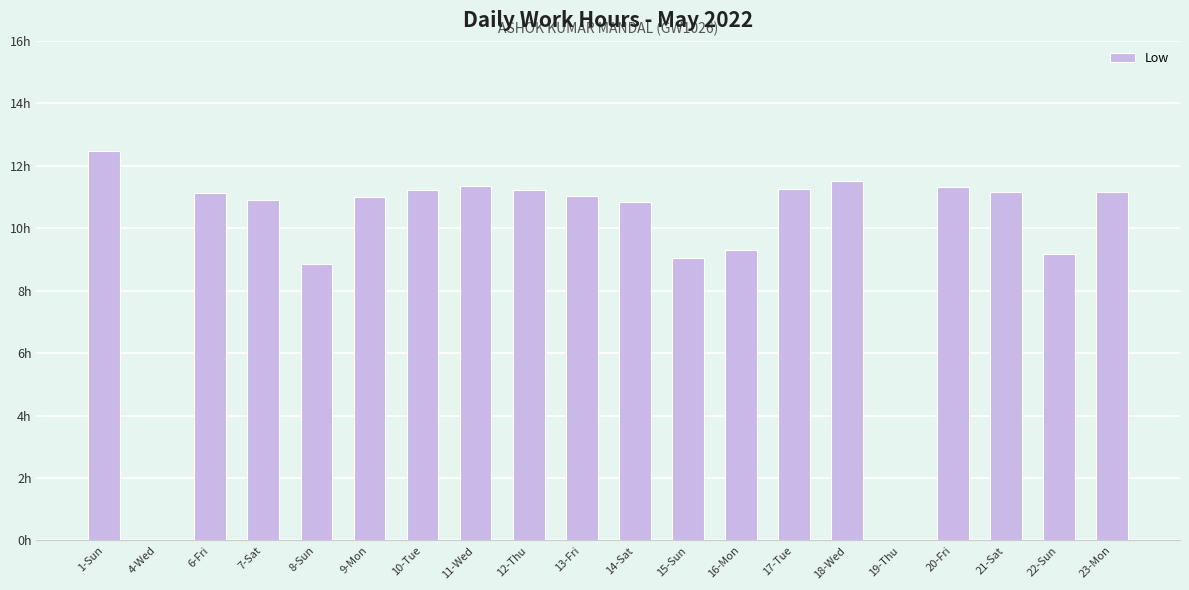

What is the difference between the second highest and minimum values?

11.5